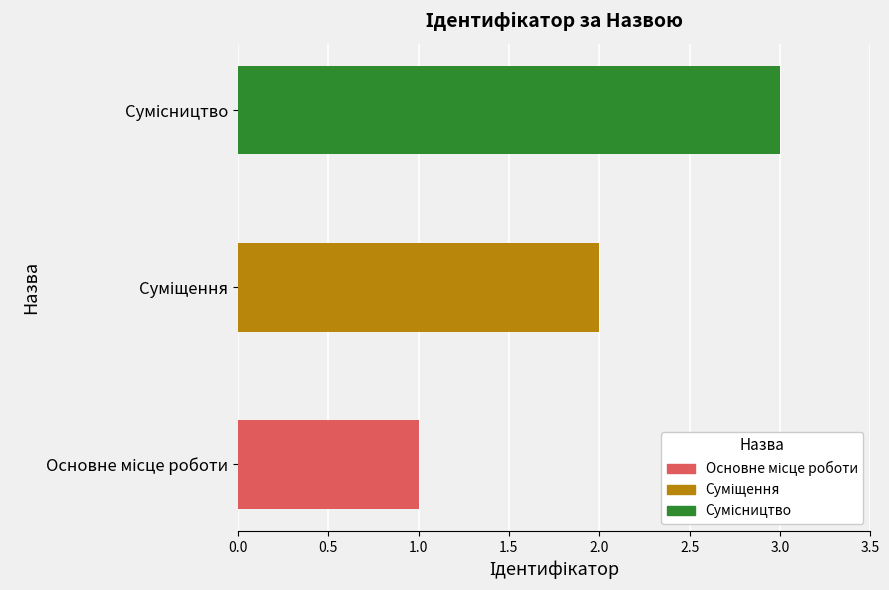

What is the sum of all values?

6